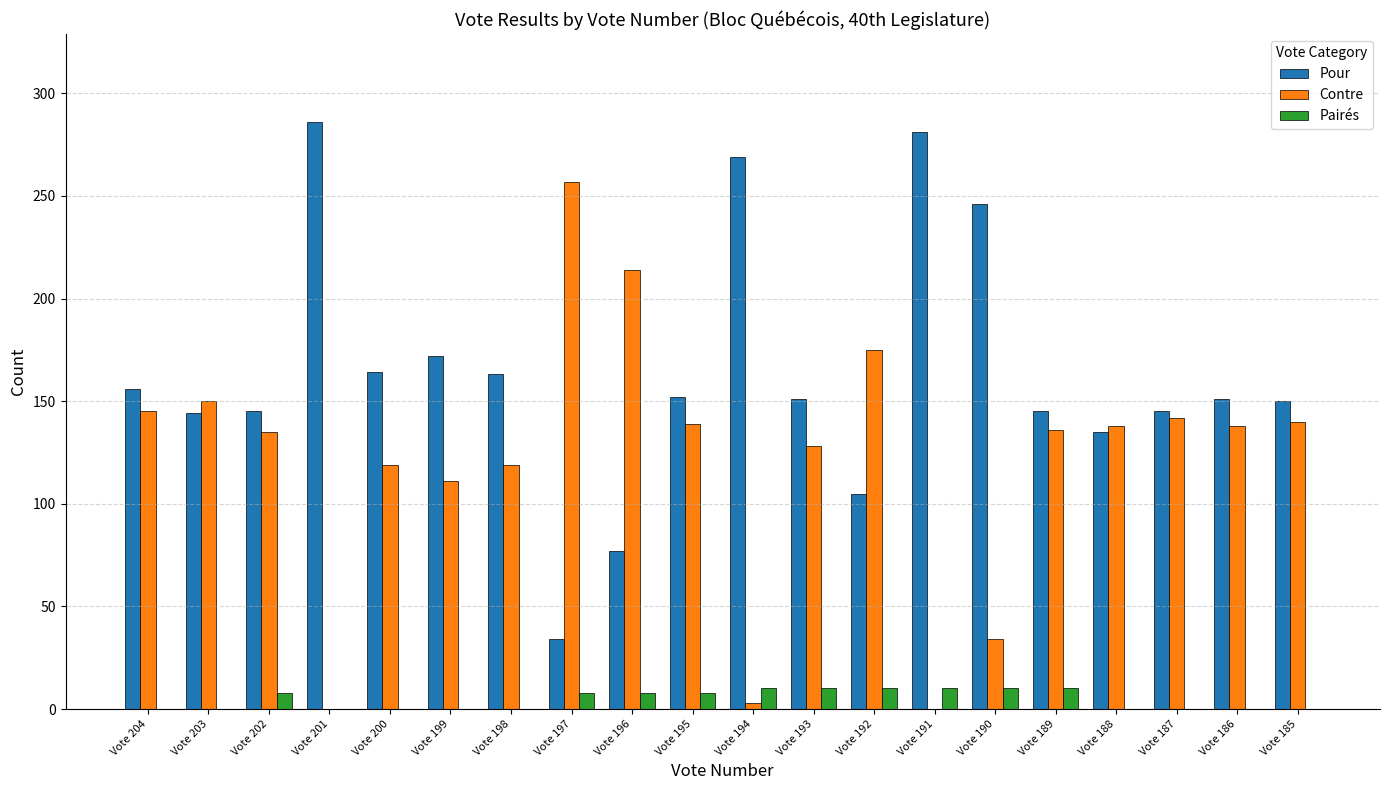

What is the sum of all Pairés values?

92